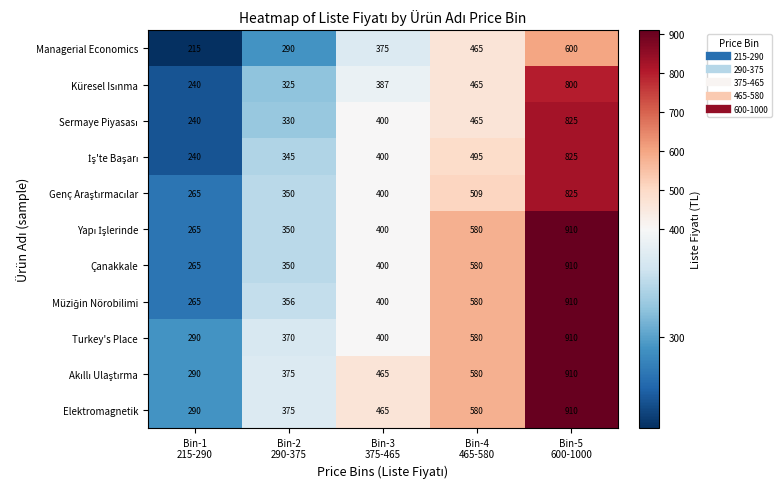

Count the Managerial Economics values in the range 290 to 465.

3